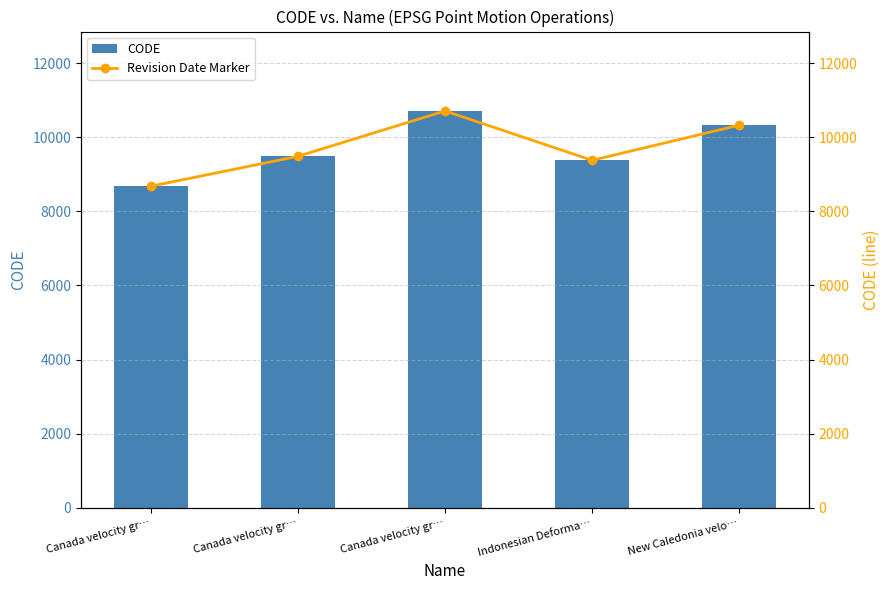

Reading right to left, what are all the values shown in this chart?

CODE: New Caledonia velo…=10323	Indonesian Deforma…=9375	Canada velocity gr…=10707	Canada velocity gr…=9483	Canada velocity gr…=8676
Revision Date Marker: New Caledonia velo…=10323	Indonesian Deforma…=9375	Canada velocity gr…=10707	Canada velocity gr…=9483	Canada velocity gr…=8676